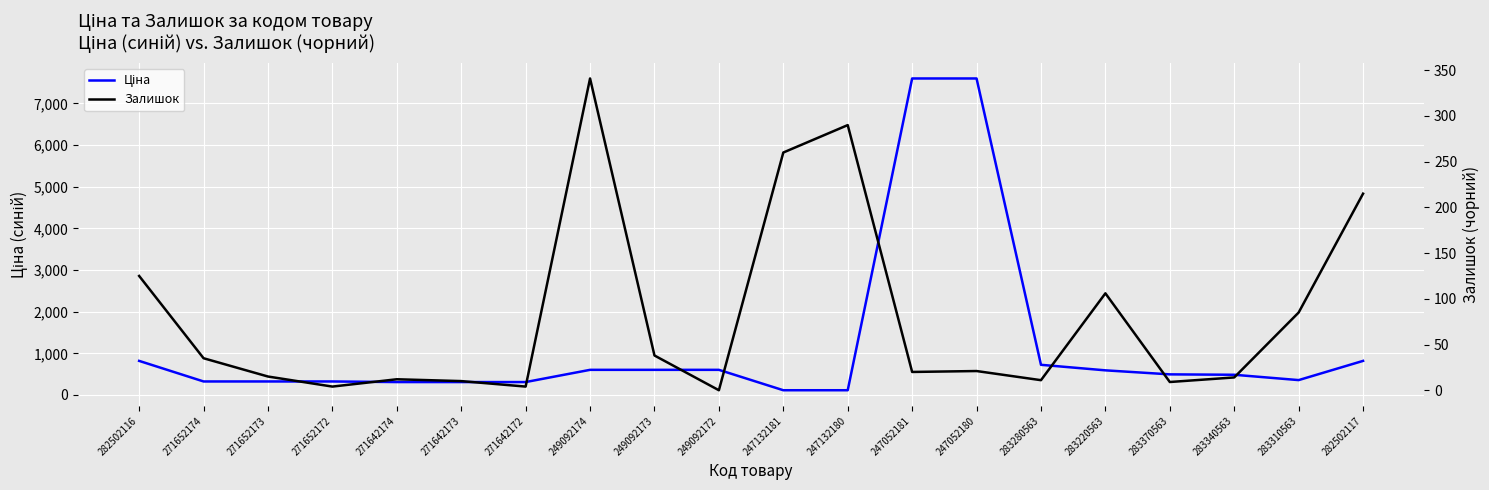

Which series has the widest spread of values?

Ціна